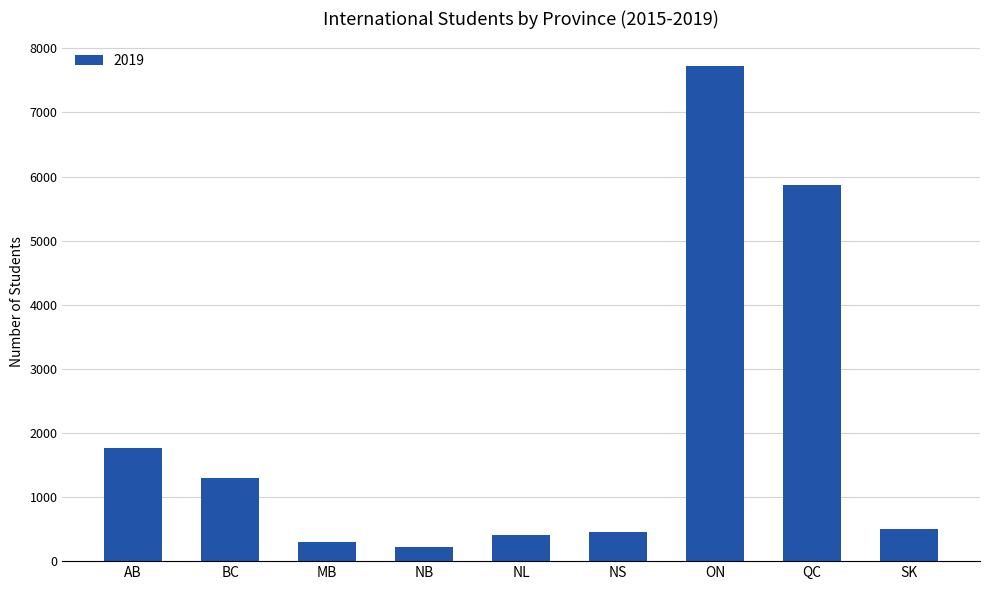

Count the number of data series in this chart.

1